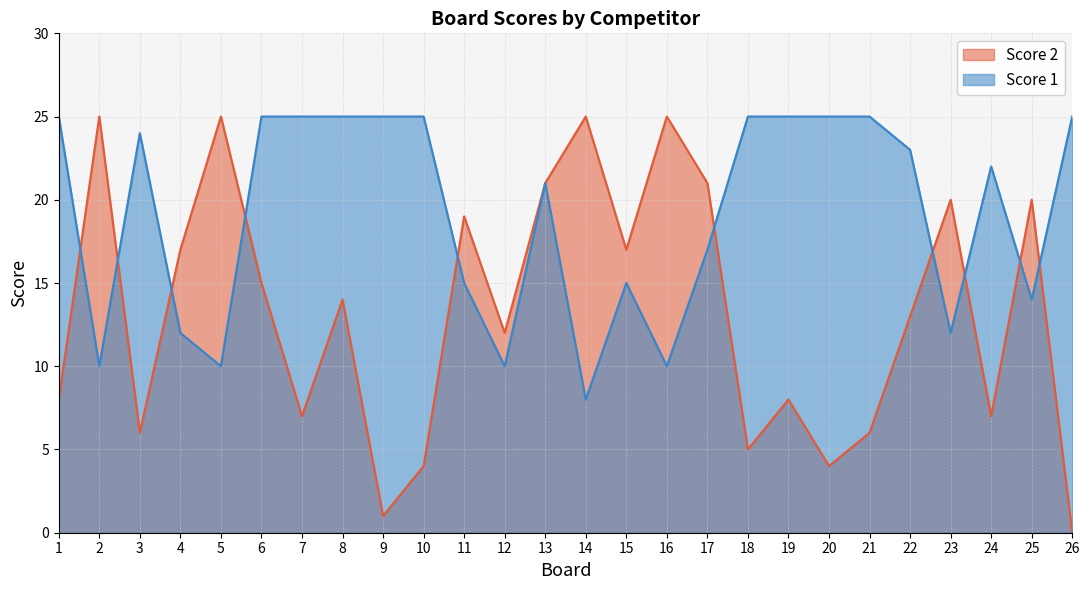

How many interior local peaks does the Score 1 series have?

4